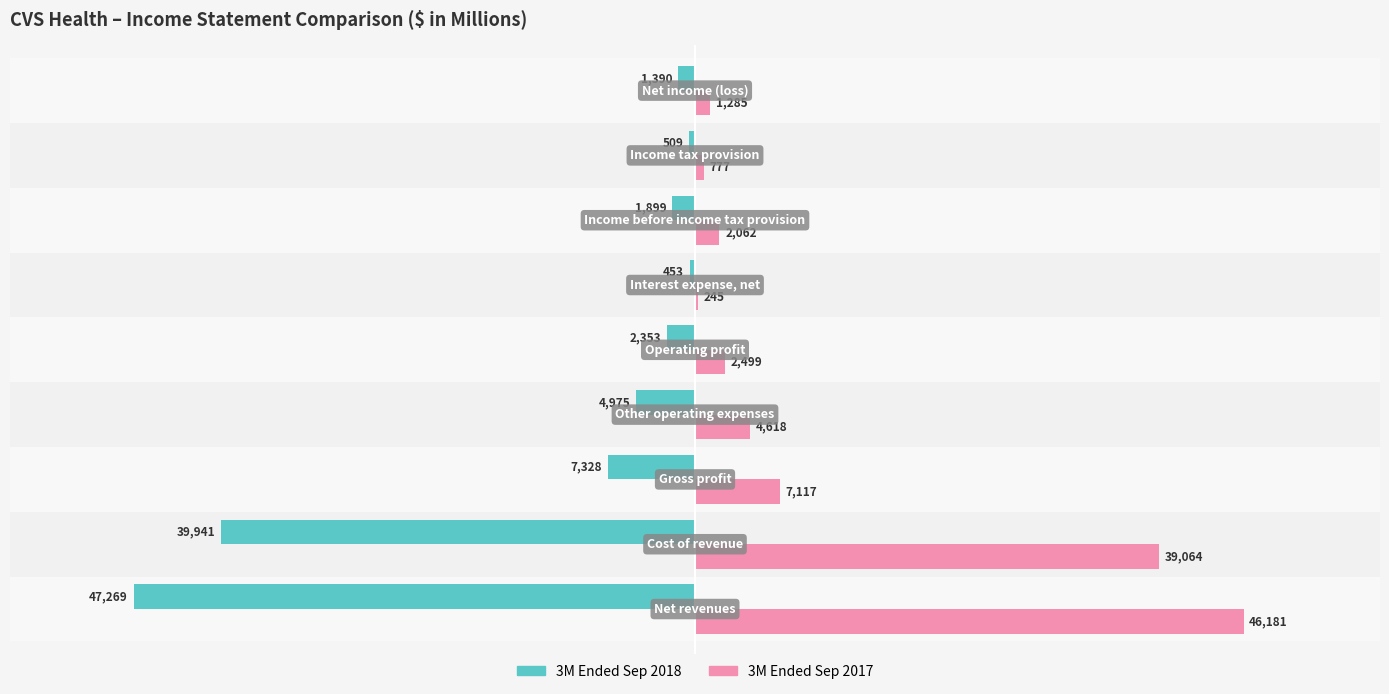

What is the sum of all 3M Ended Sep 2018 values?

-106117